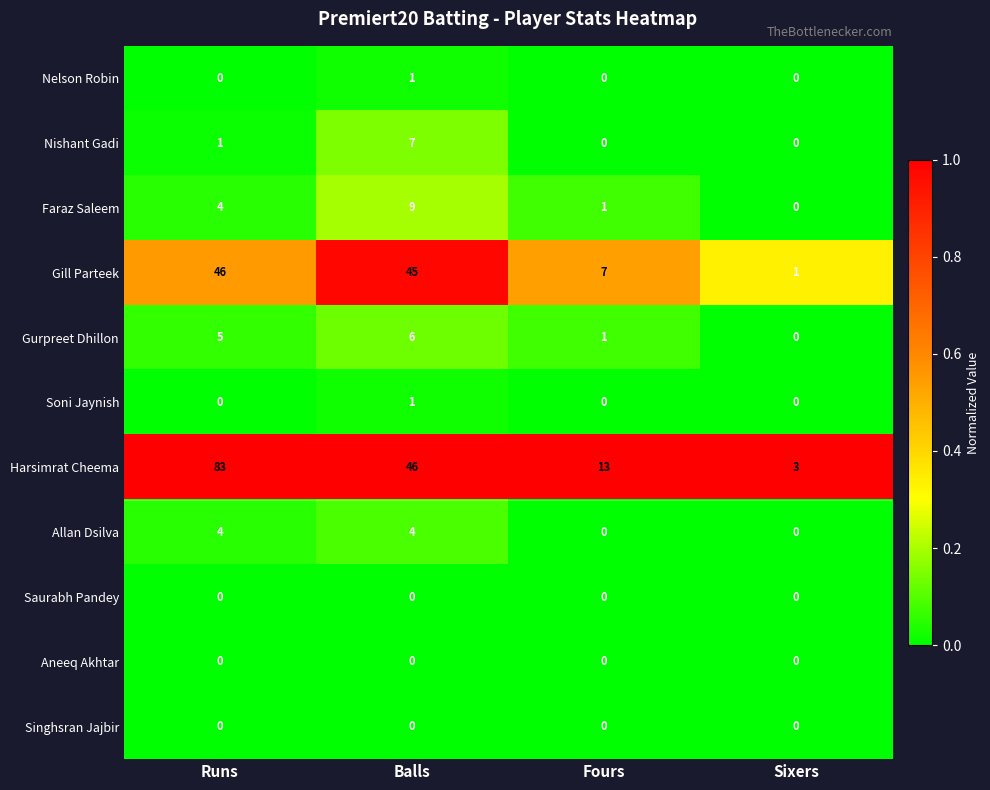

Which series has the largest range (max minus min)?

Harsimrat Cheema